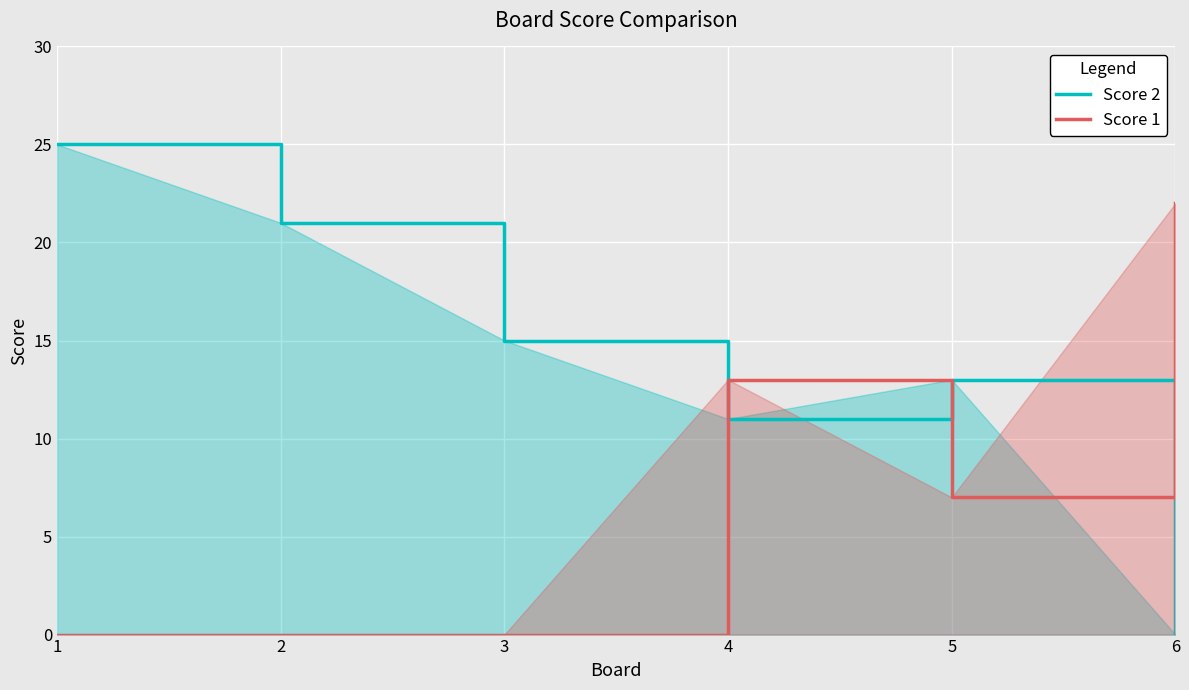

How many Score 1 values are between 0 and 13?

5